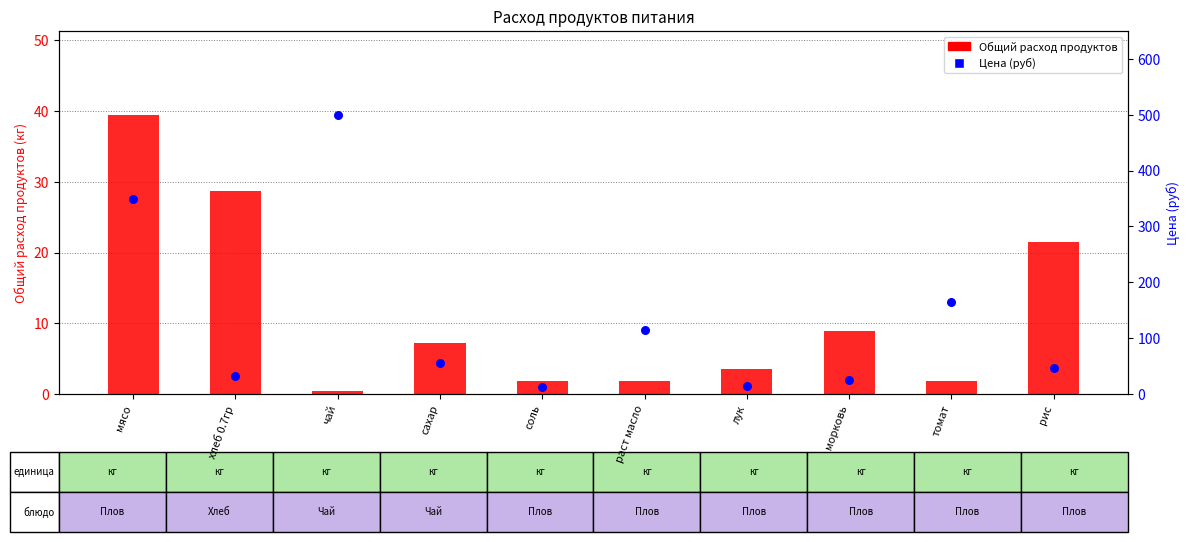

At how many categories does at least one series exceed 14?

9